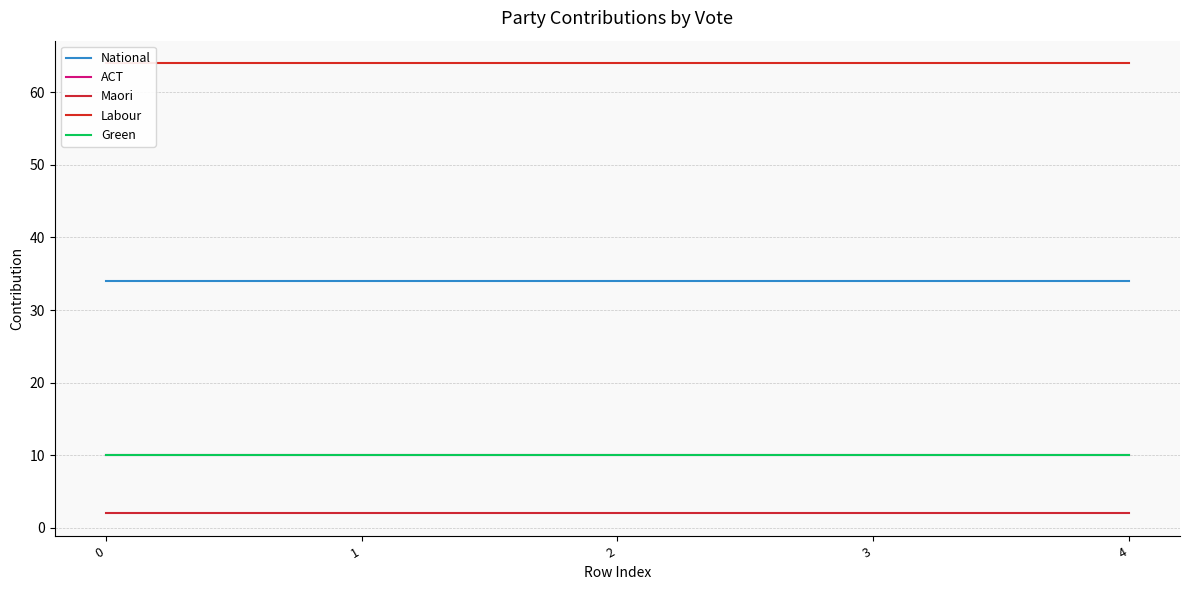

Is it true that ACT equals 10 at 1?

True